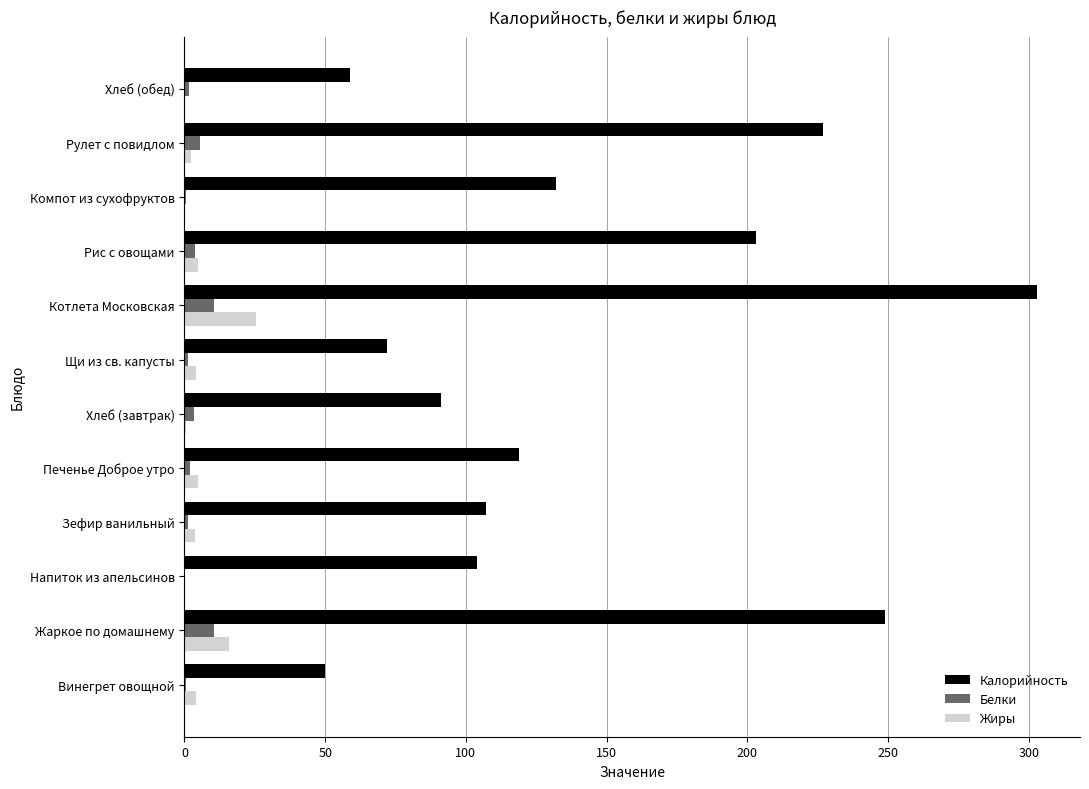

The value of Белки at Котлета Московская is 10.6. True or false?

True